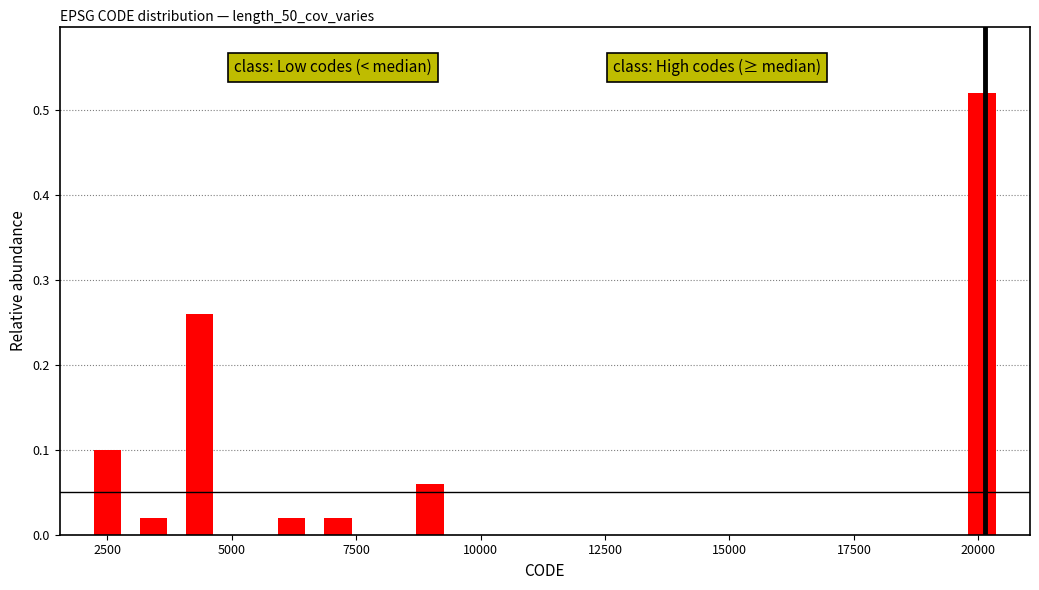

Around what value on the x-axis is the tallest bar? Give the approximate position of its centre, as read against the axis.

20000